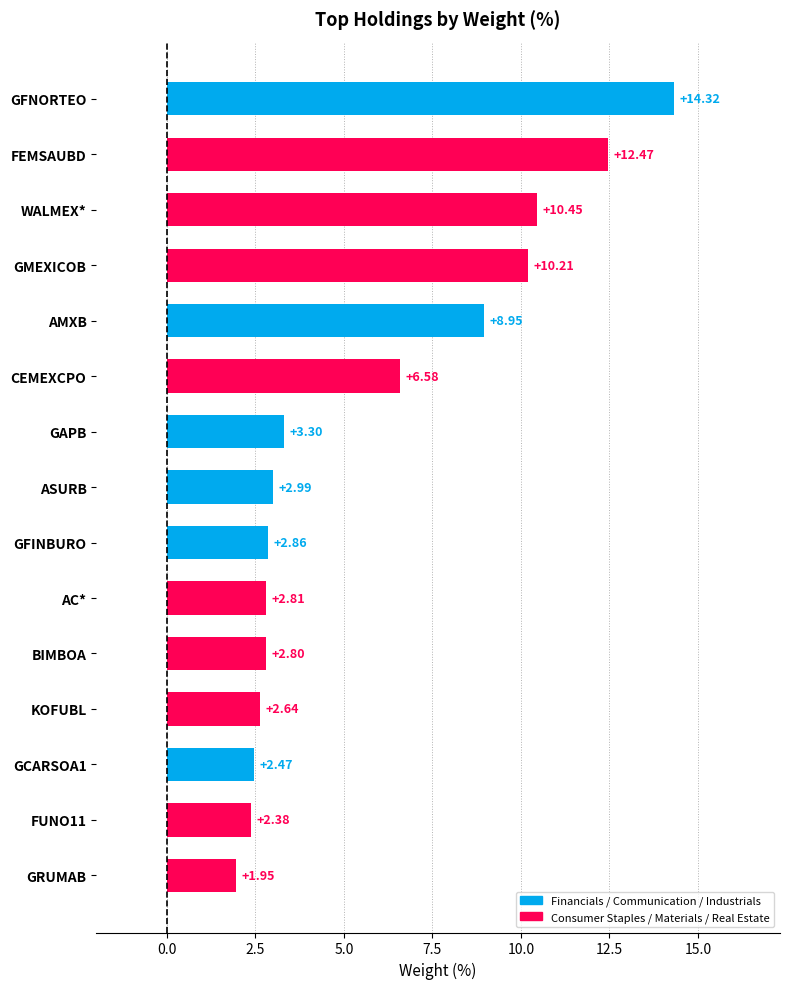

What is the difference between the maximum and minimum values?

12.4